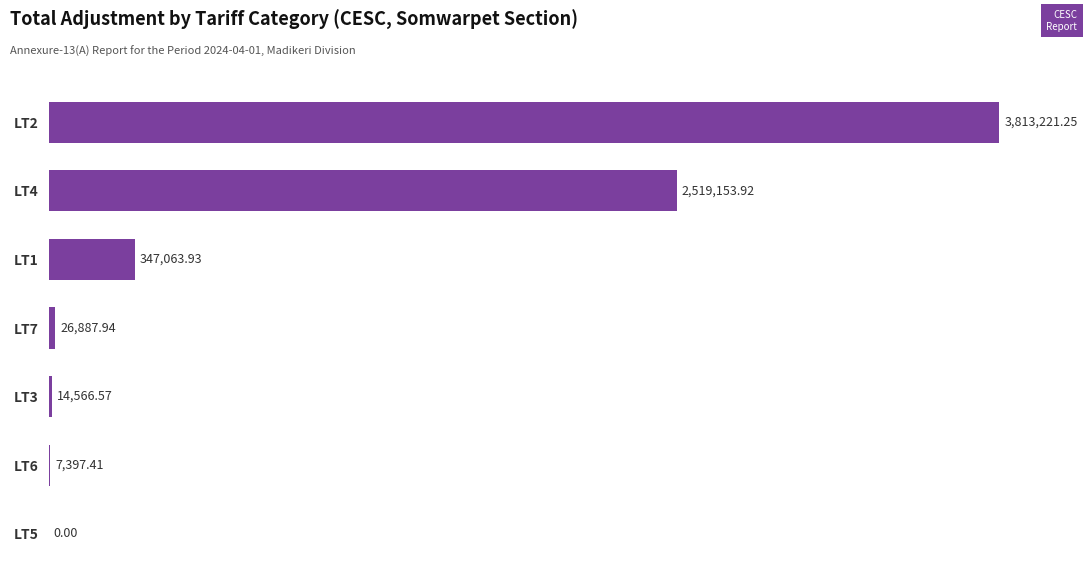

Are the bars horizontal?

Yes